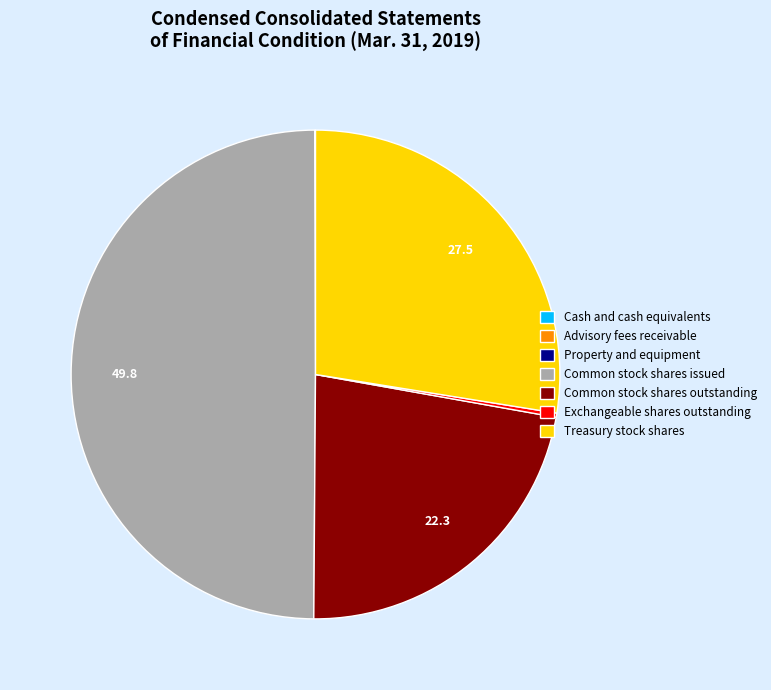

The Common stock shares issued slice represents 50% of the pie. True or false?

True